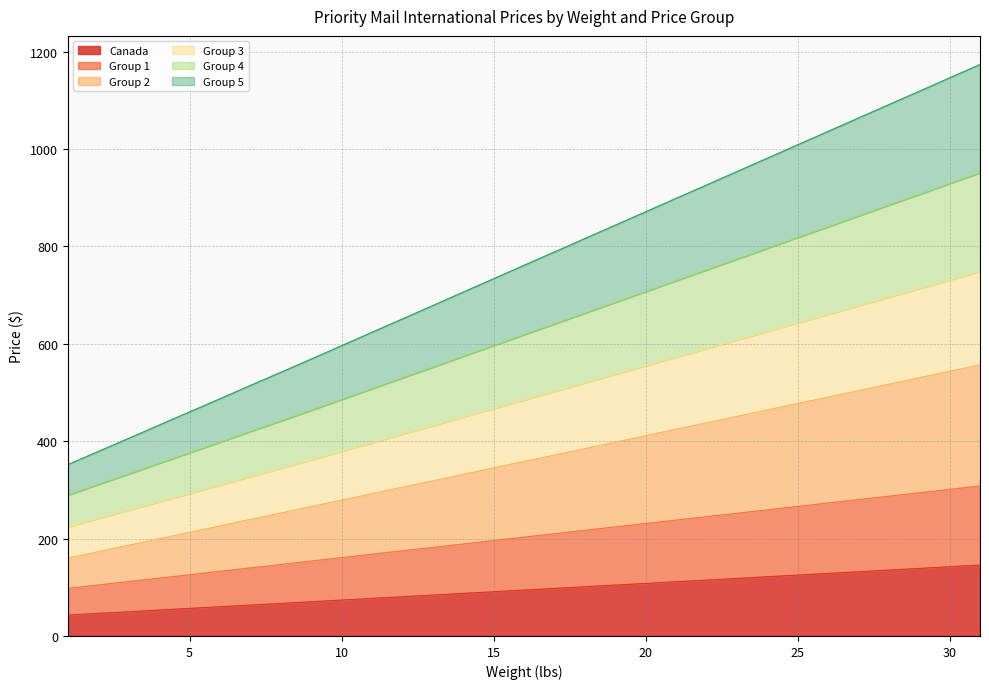

How many values in the Group 1 series are below 203?

15